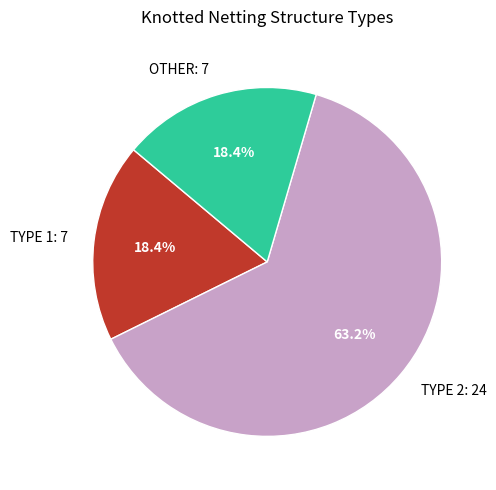

Count the number of slices in the pie.

3